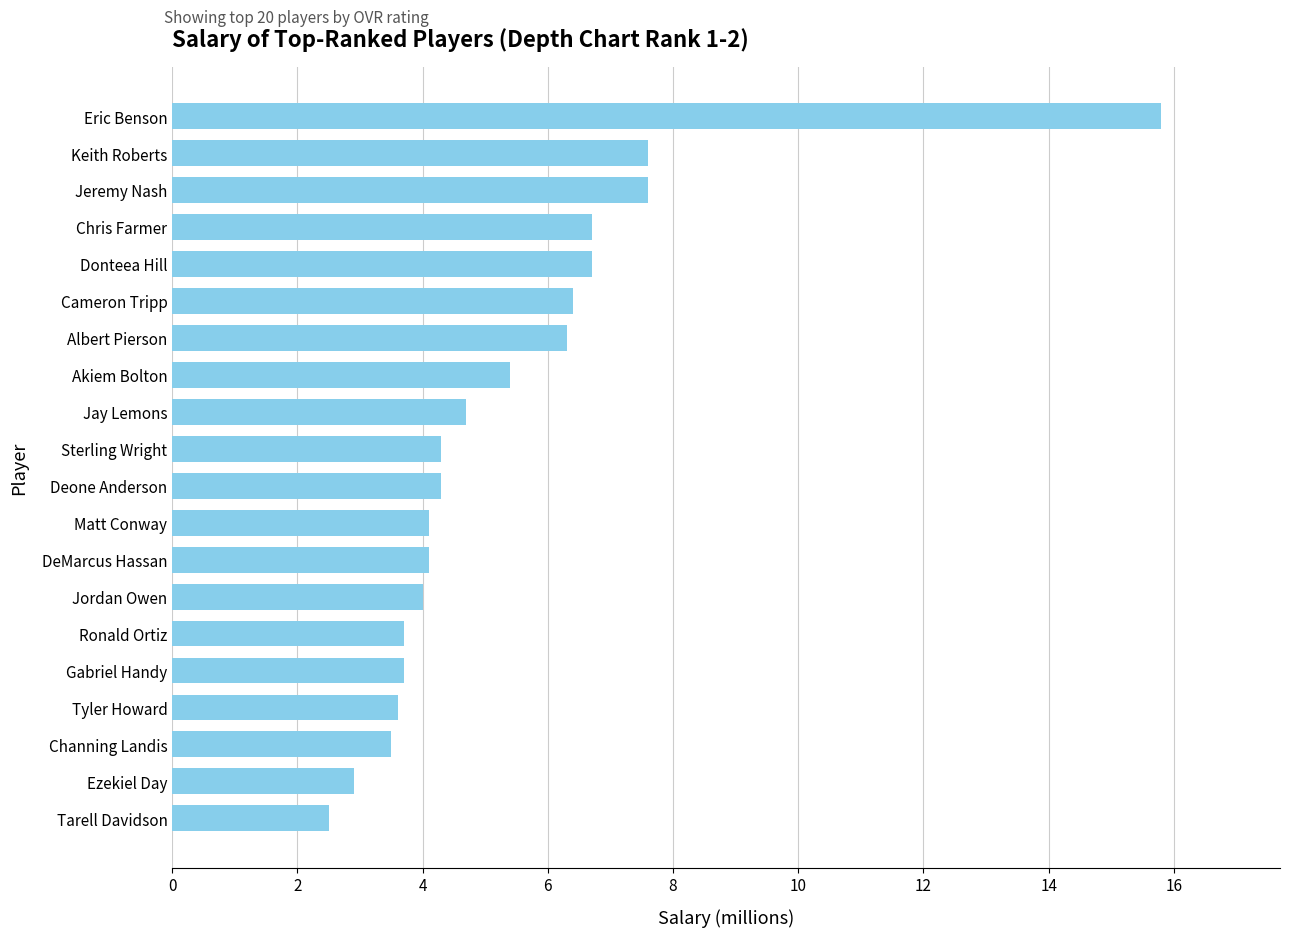

True or false: the data shows 7.6 at Jeremy Nash.

True